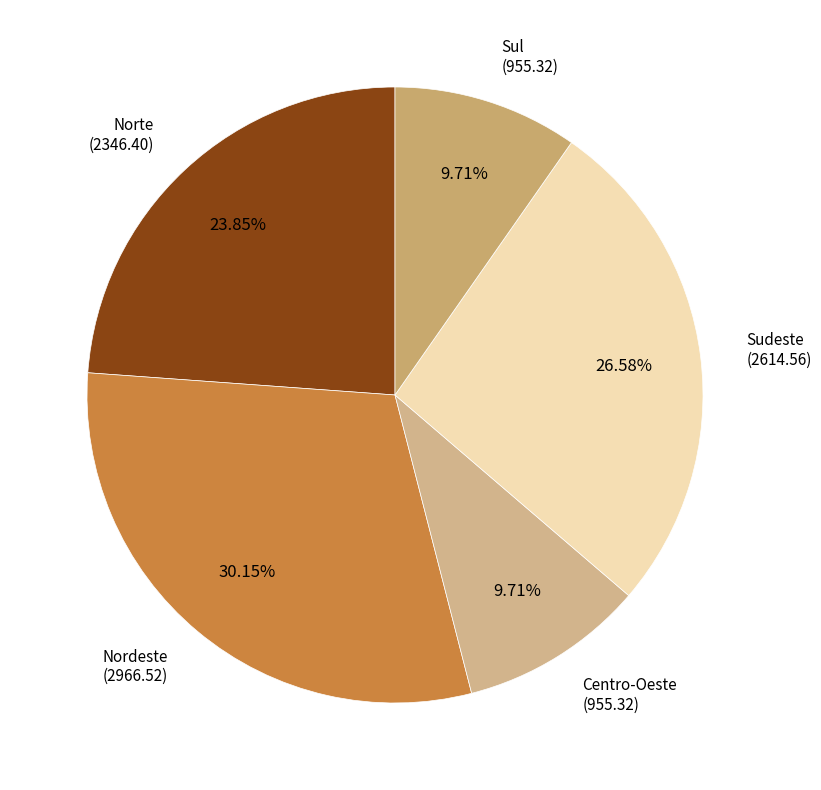

True or false: Sudeste accounts for 27% of the total.

True